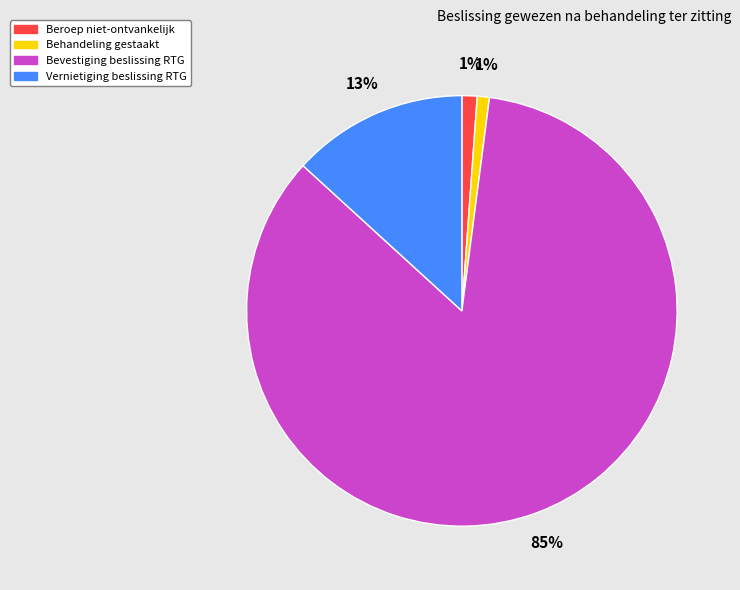

Combined, do Vernietiging beslissing RTG and Beroep niet-ontvankelijk account for over 50%?

No